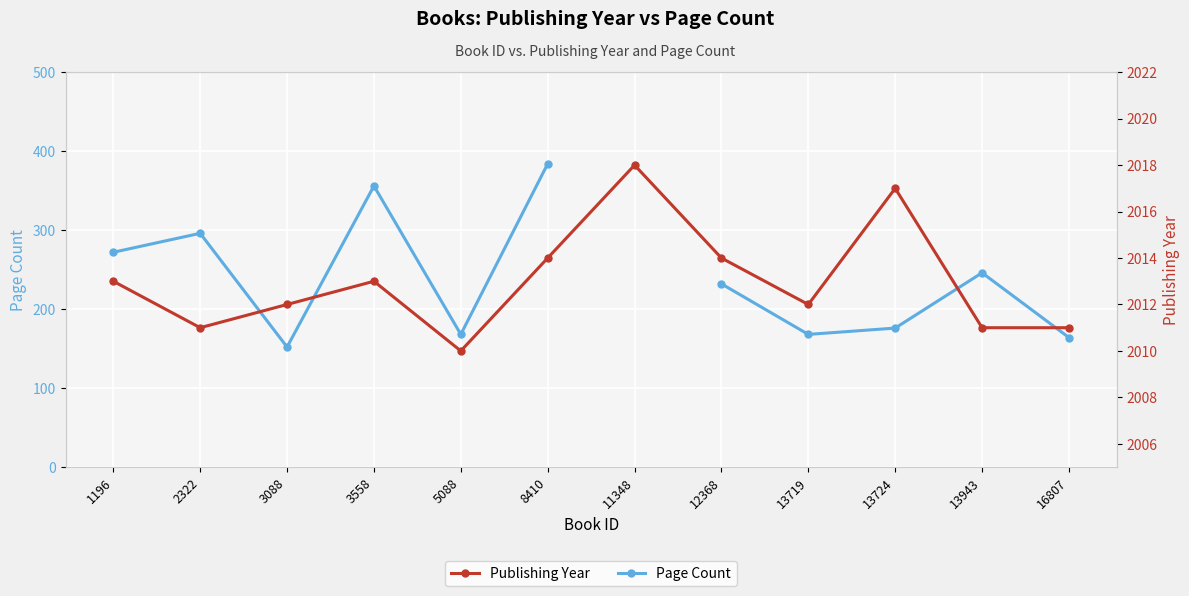

How many lines are shown in the chart?

2